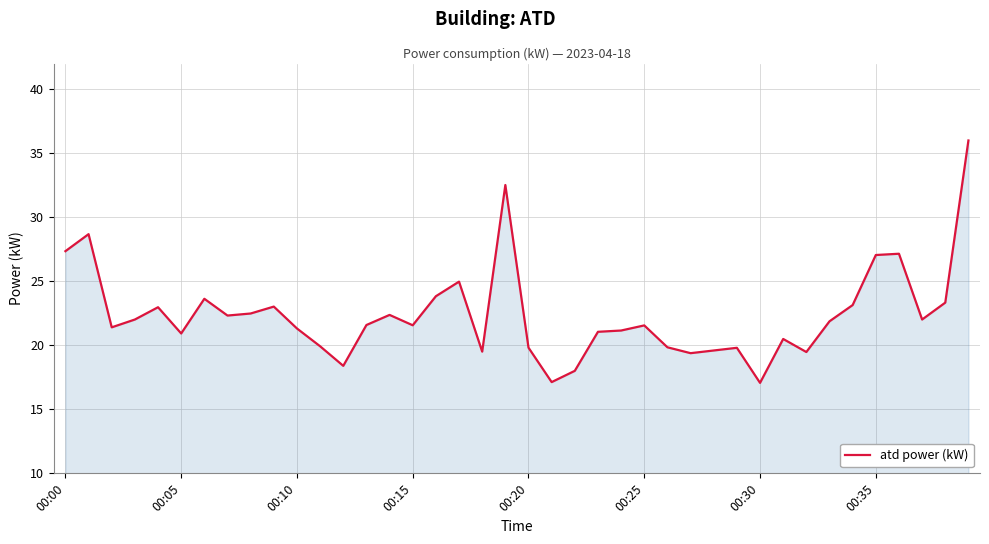

What is the difference between the maximum and minimum values?

18.9